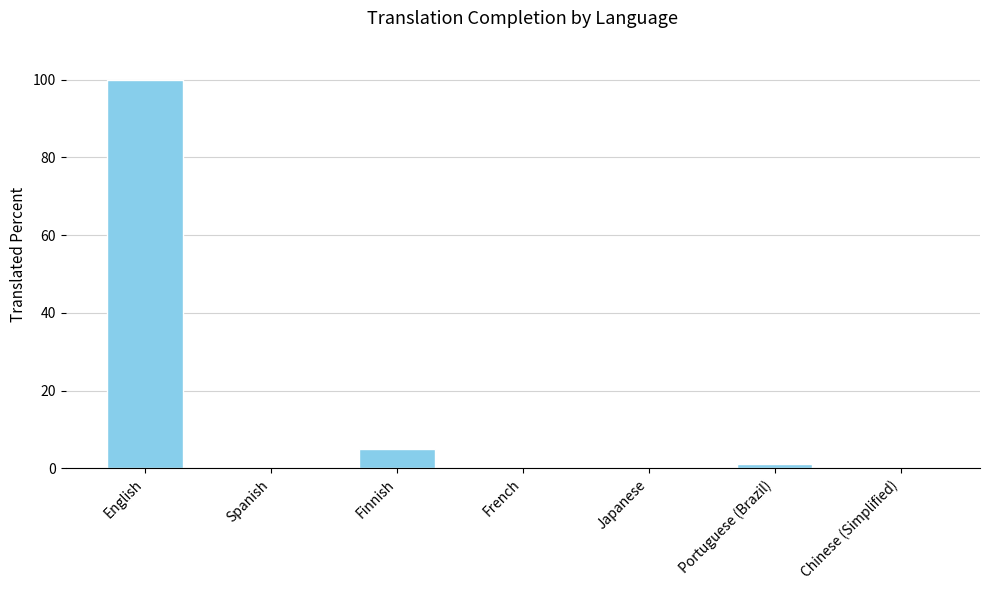

Are the bars horizontal?

No